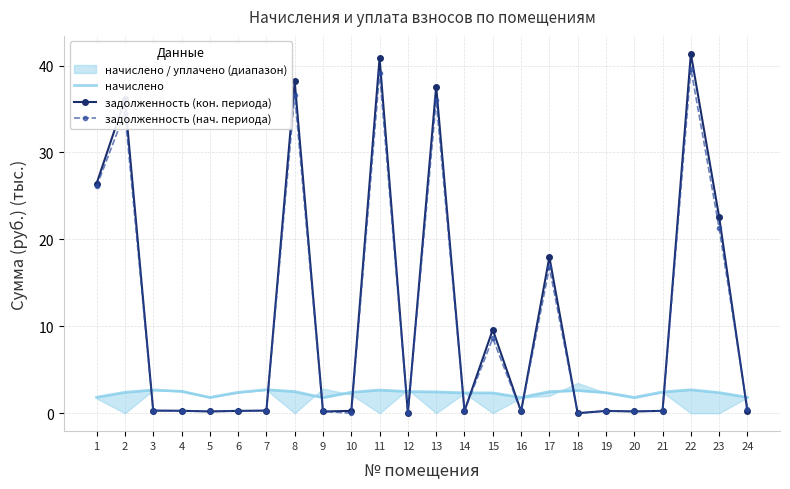

At which category does the chart reach its peak across all series?

22